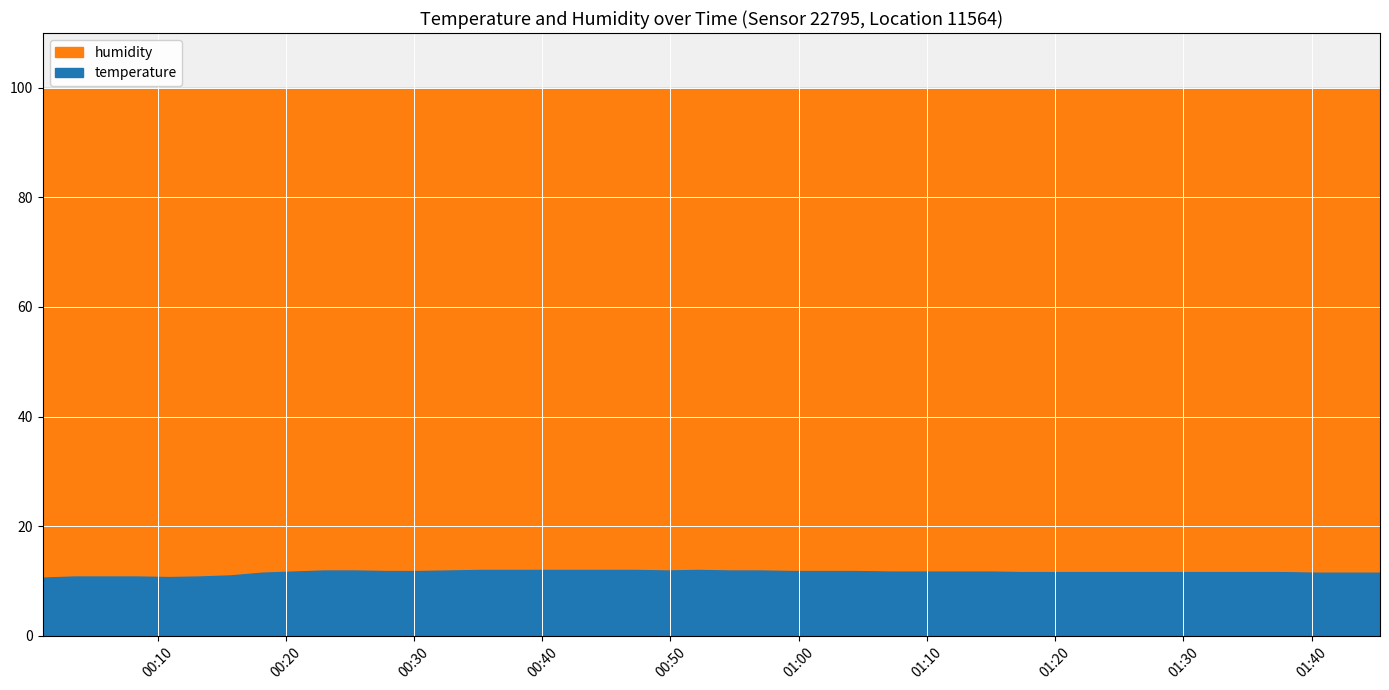

Is it true that humidity equals 99.9 at 2023-04-29T00:22:59?

True